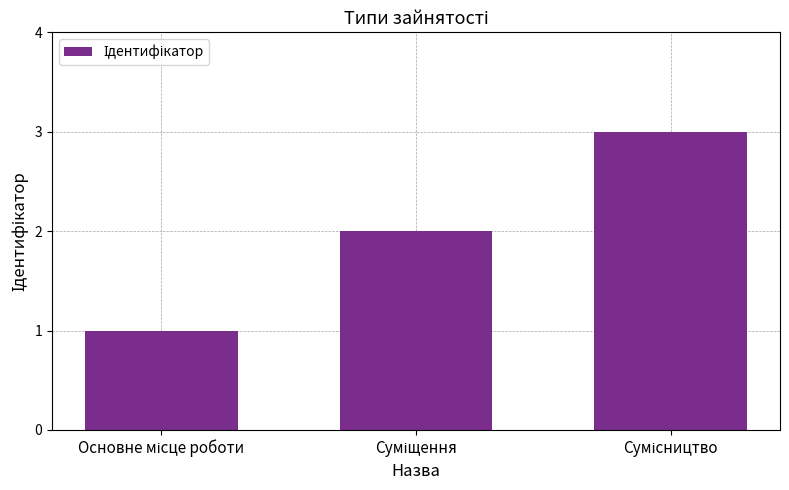

What is the sum of all values?

6